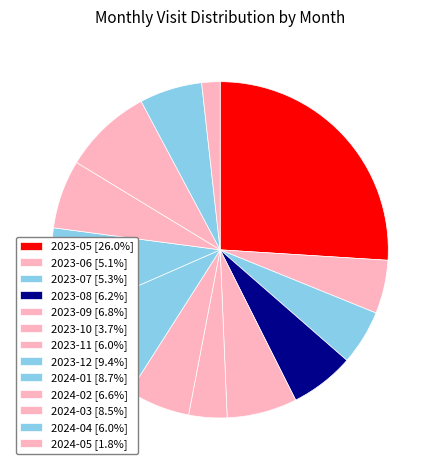

How many slices are in this pie chart?

13